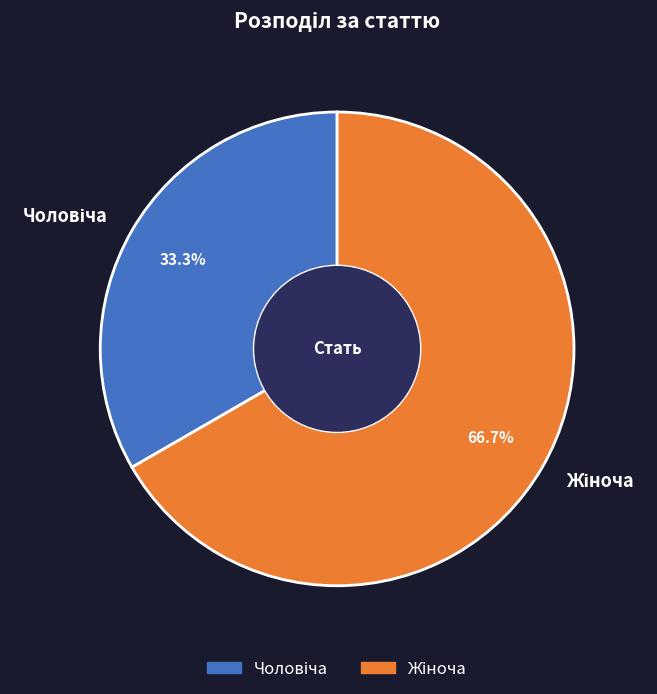

Is there a majority slice in this chart?

Yes